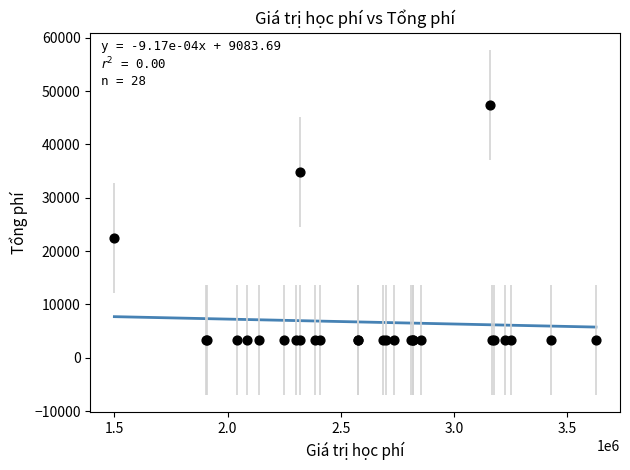

What Y value in the scatter plot is closest to 25342?

22500